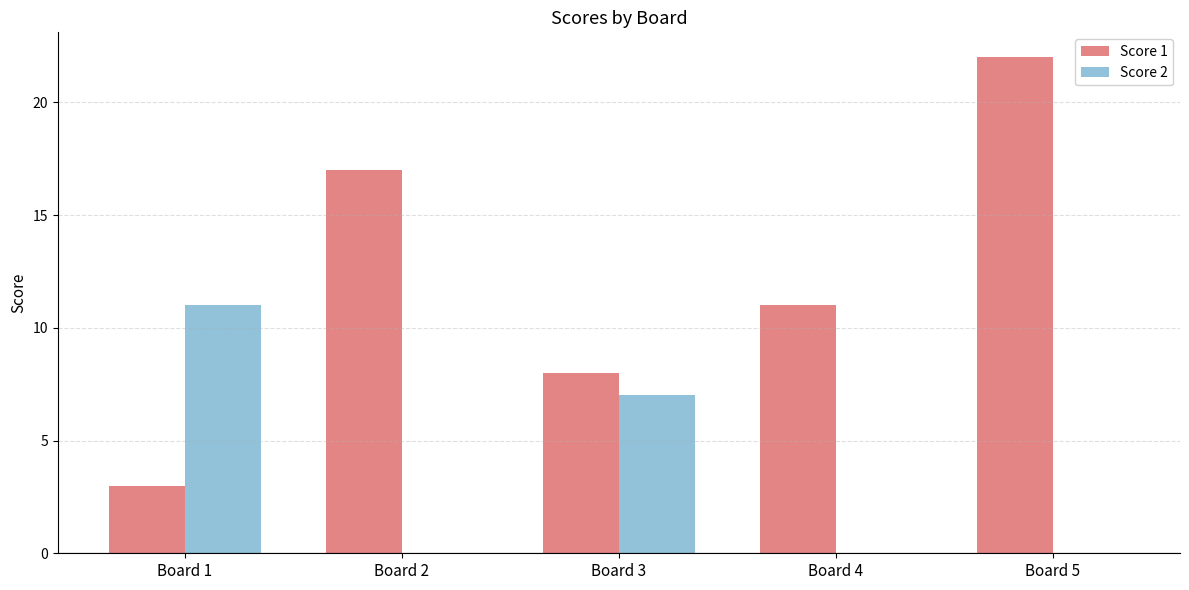

What is the sum of all Score 1 values?

61